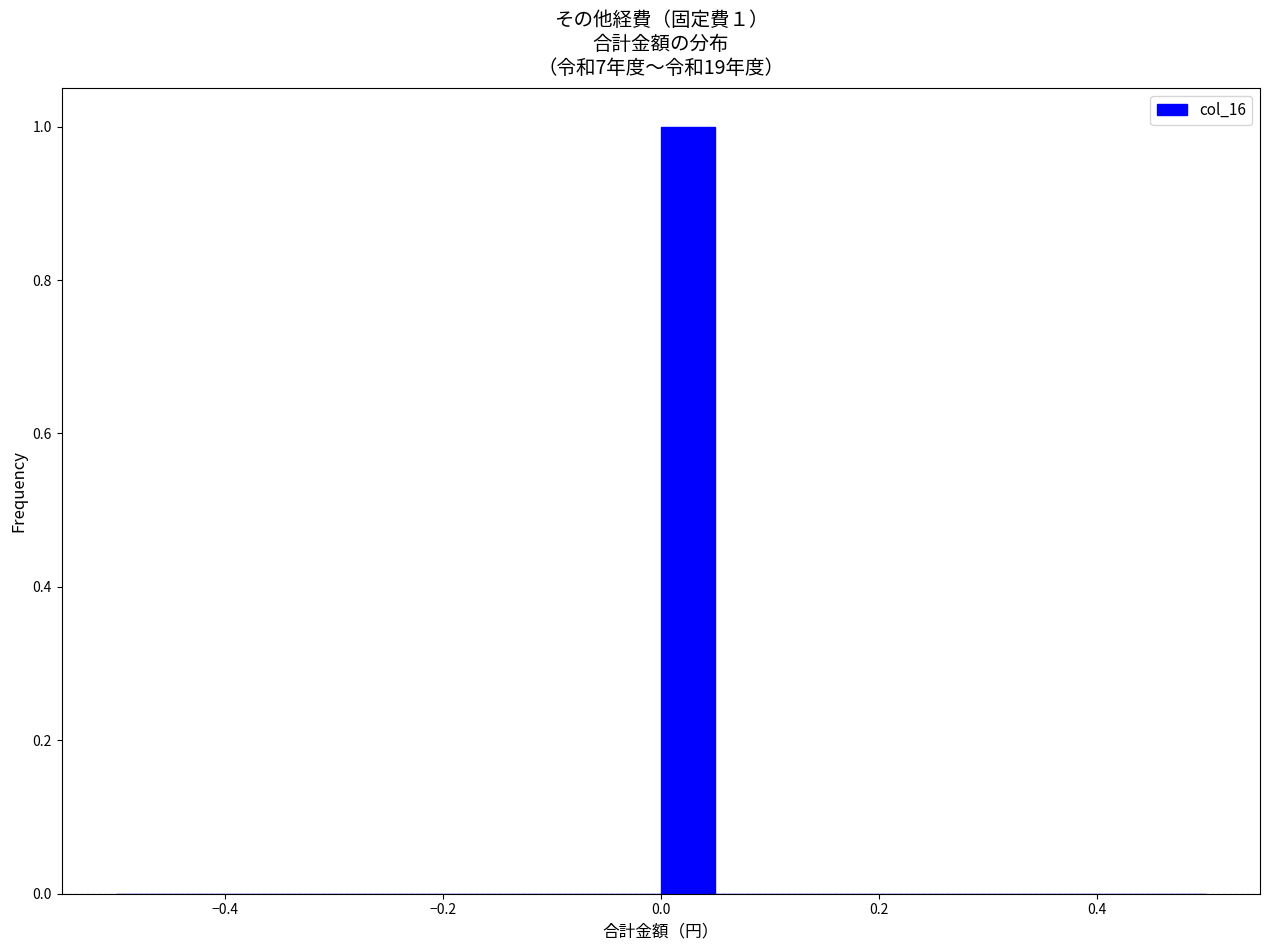

Read against the x-axis, roughly where is the centre of the tallest bar?

0.02